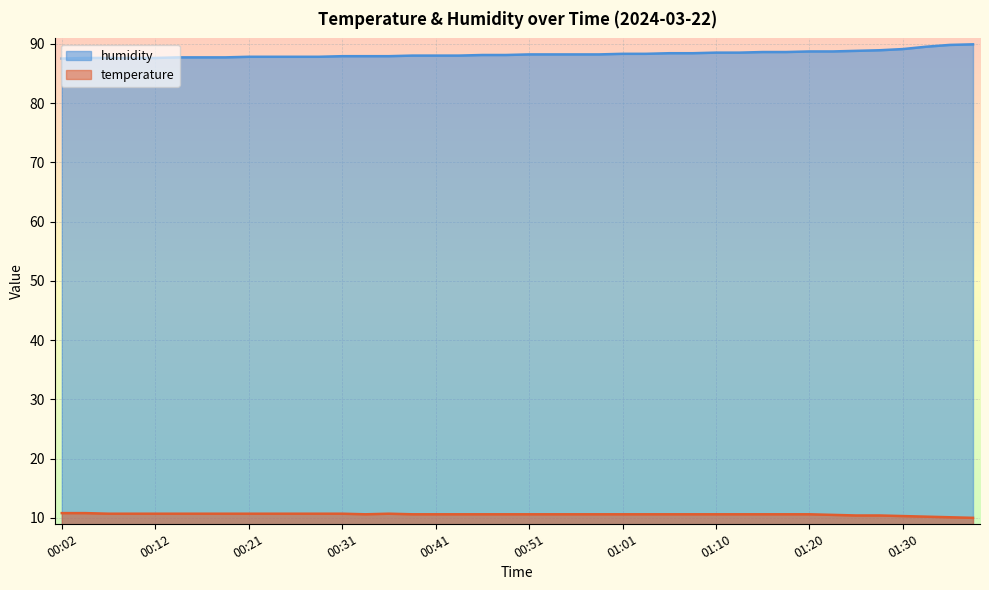

What are all the series names shown in the legend?

humidity, temperature